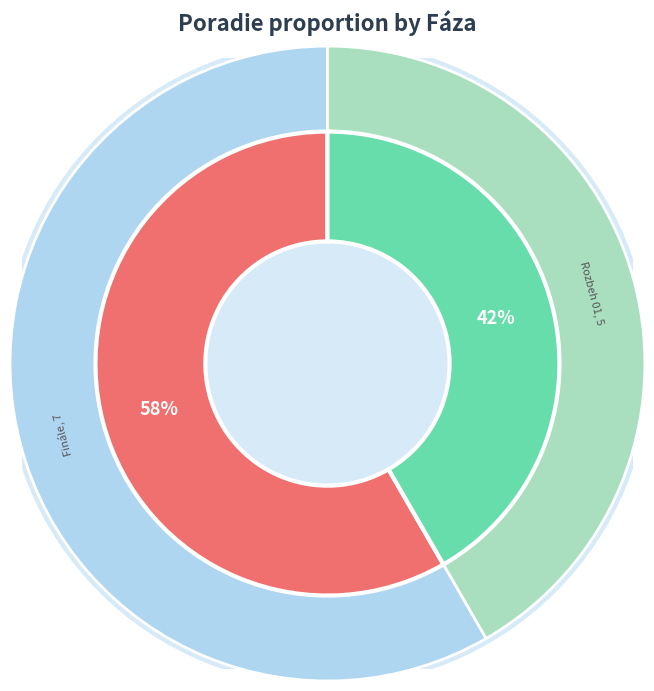

Which has a higher value, Finále or Rozbeh 01?

Finále